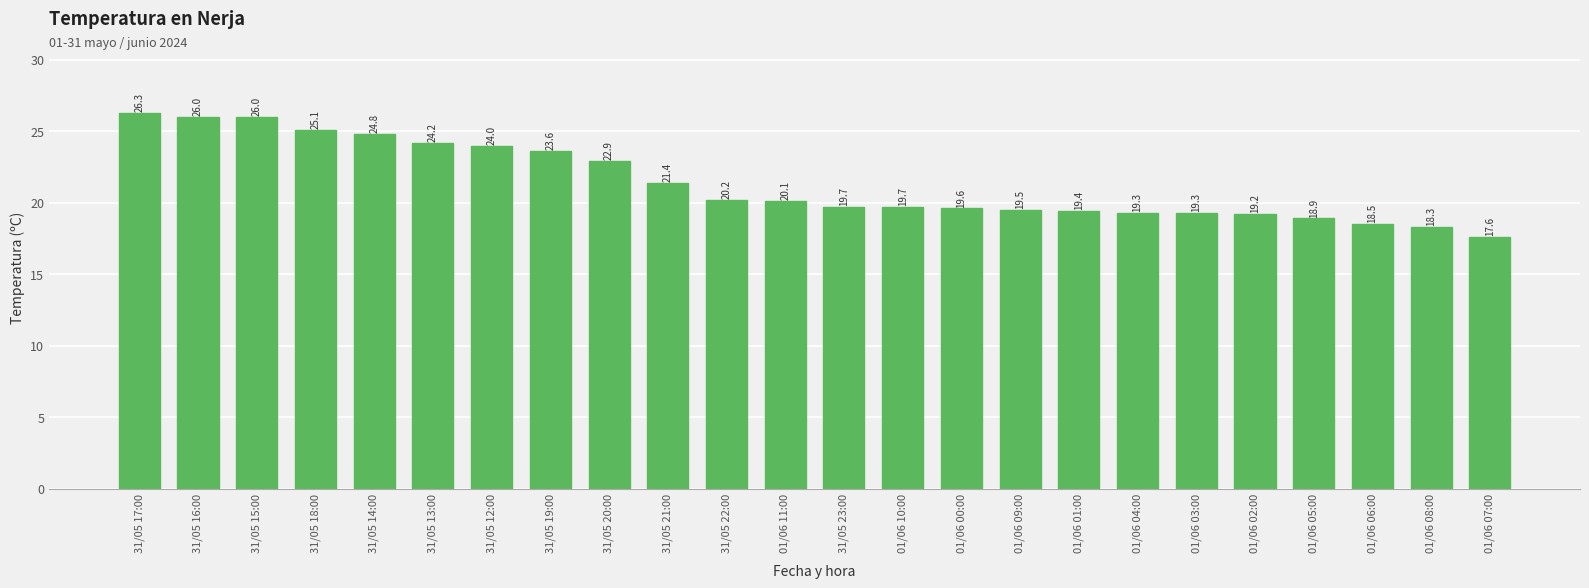

Which category has the highest value across all series?

31/05 17:00